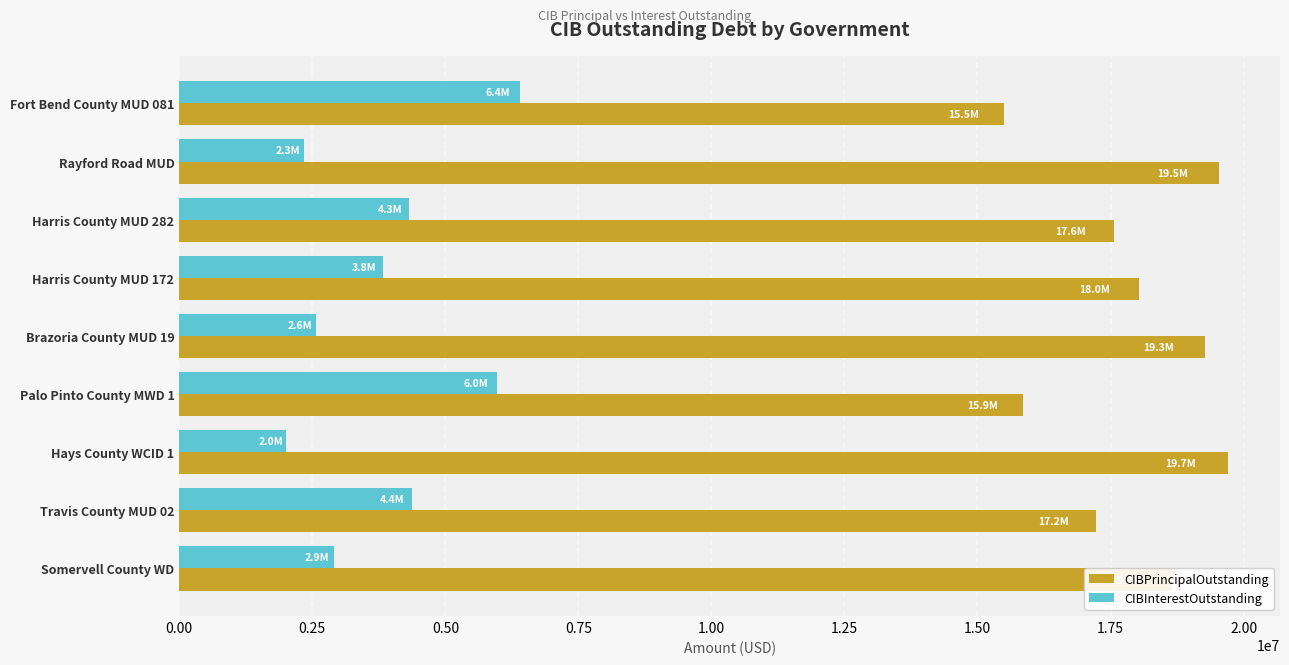

What is the average value of the CIBInterestOutstanding series?

3856798.7